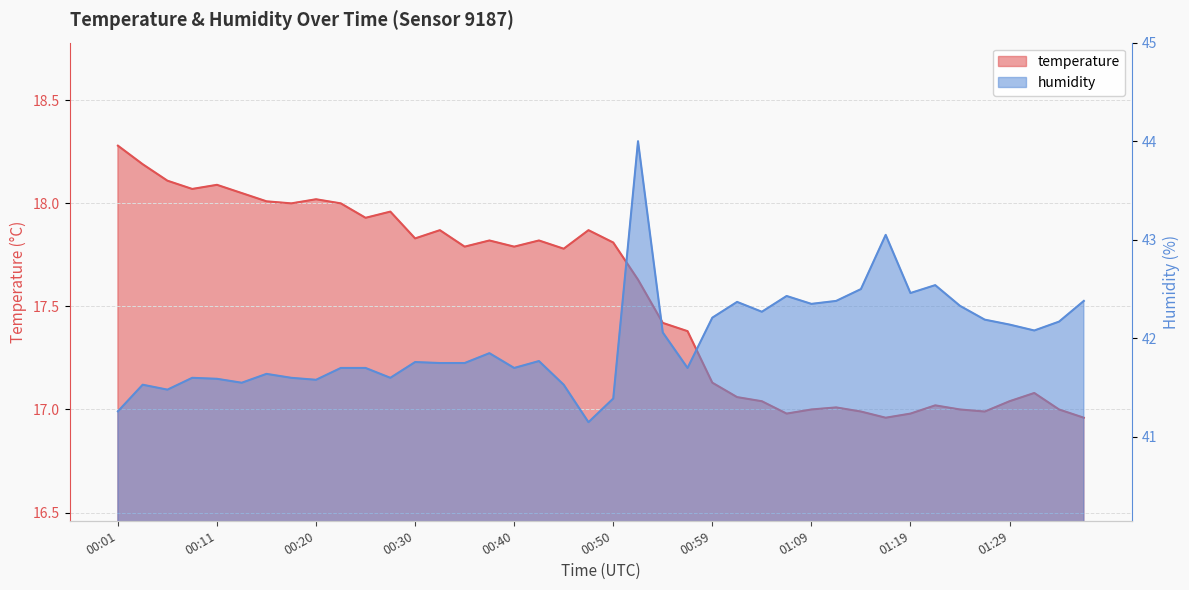

Reading right to left, transcribe all the data shown in this chart.

temperature: 17.0	17.0	17.1	17.0	17.0	17.0	17.0	17.0	17.0	17.0	17.0	17.0	17.0	17.0	17.1	17.1	17.4	17.4	17.6	17.8	17.9	17.8	17.8	17.8	17.8	17.8	17.9	17.8	18.0	17.9	18.0	18.0	18.0	18.0	18.1	18.1	18.1	18.1	18.2	18.3
humidity: 42.4	42.2	42.1	42.1	42.2	42.3	42.5	42.5	43.0	42.5	42.4	42.4	42.4	42.3	42.4	42.2	41.7	42.1	44.0	41.4	41.1	41.5	41.8	41.7	41.9	41.8	41.8	41.8	41.6	41.7	41.7	41.6	41.6	41.6	41.5	41.6	41.6	41.5	41.5	41.3